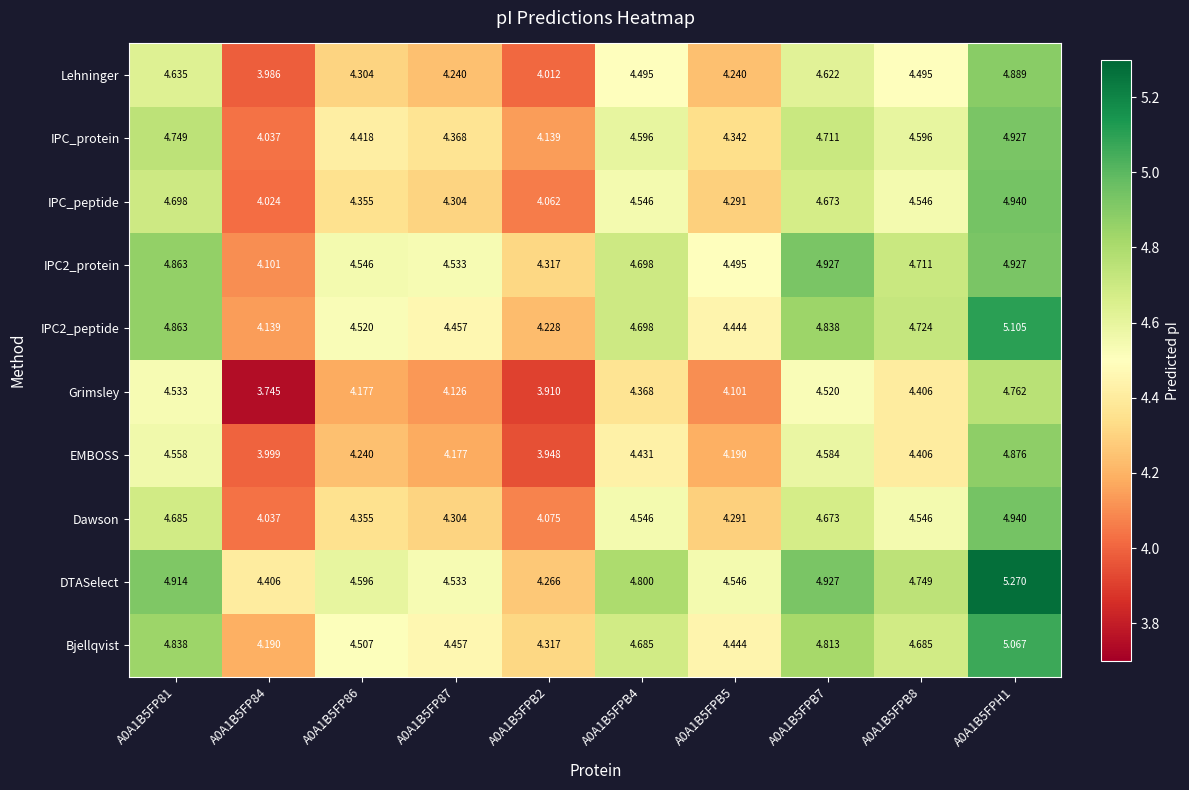

Which series has the largest total across all categories?

DTASelect